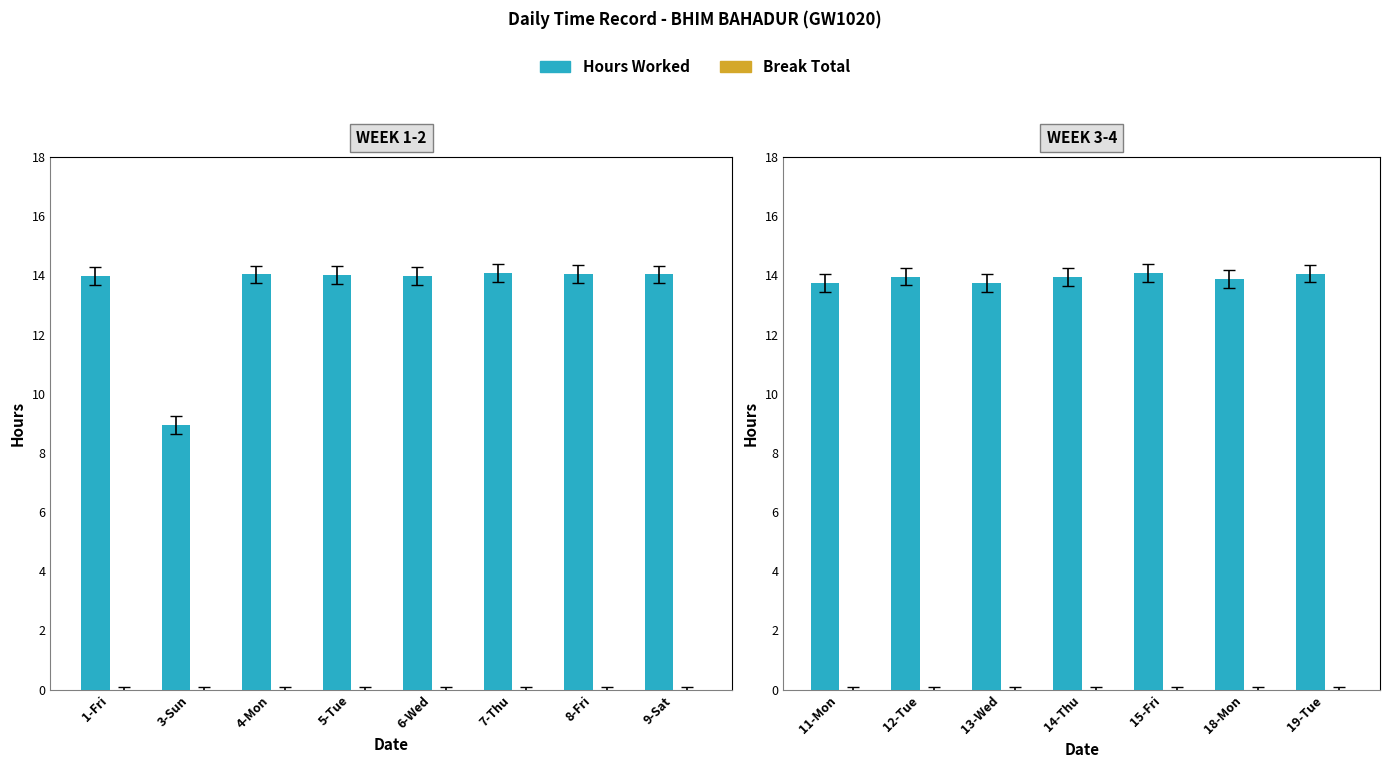

List the series in order of their overall mean, highest first.

Hours Worked, Break Total